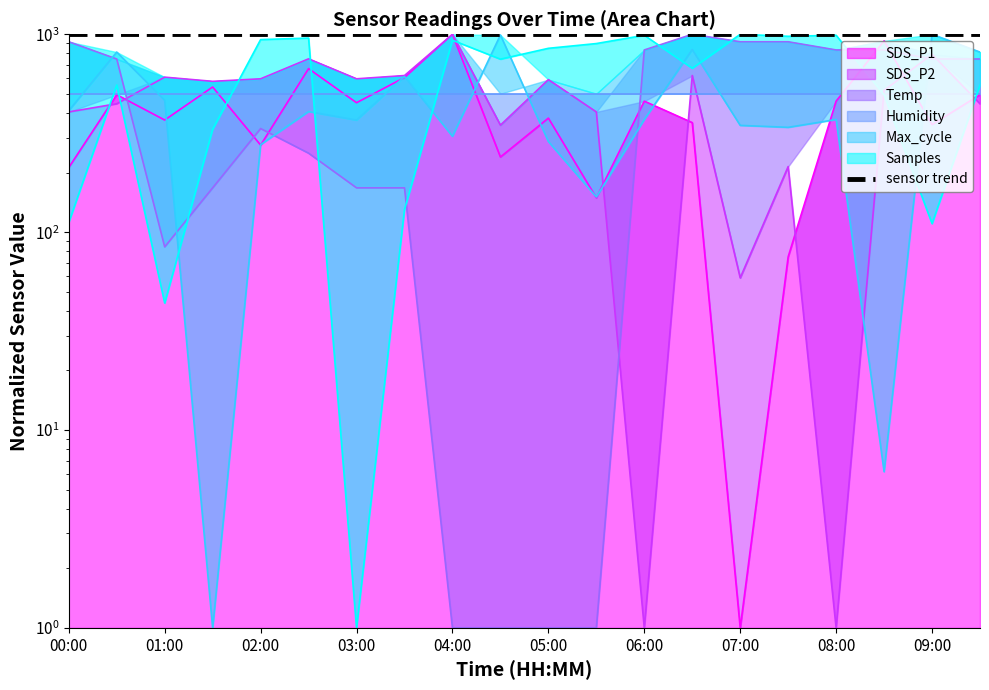

Which category has the lowest value in the SDS_P1 series?

07:00